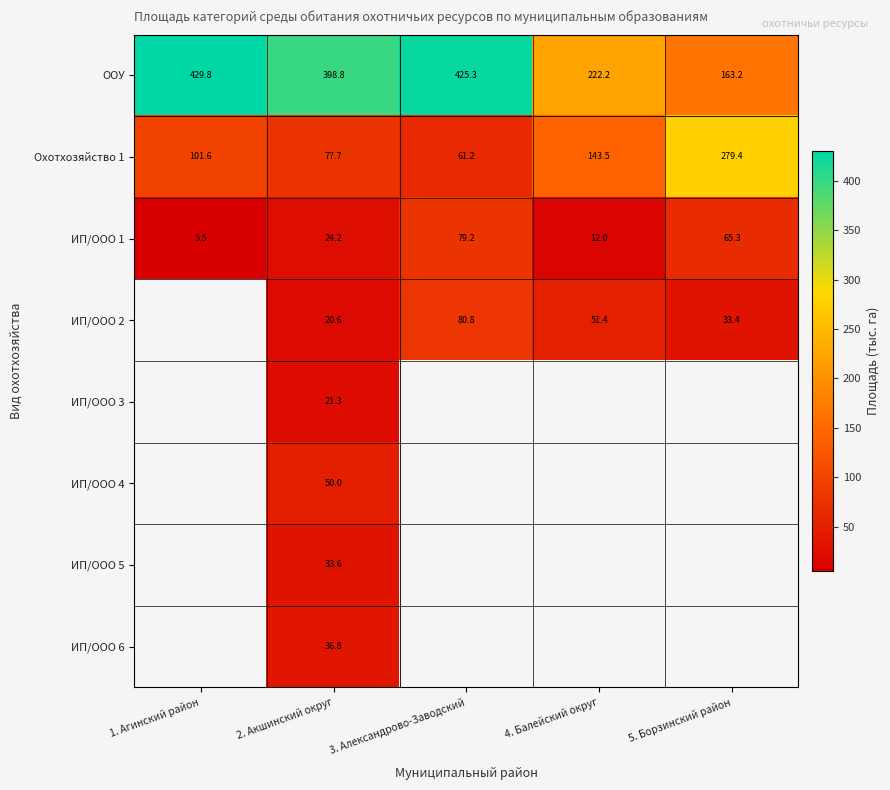

What value does the ИП/ООО 1 series have at 2. Акшинский округ?

24.2